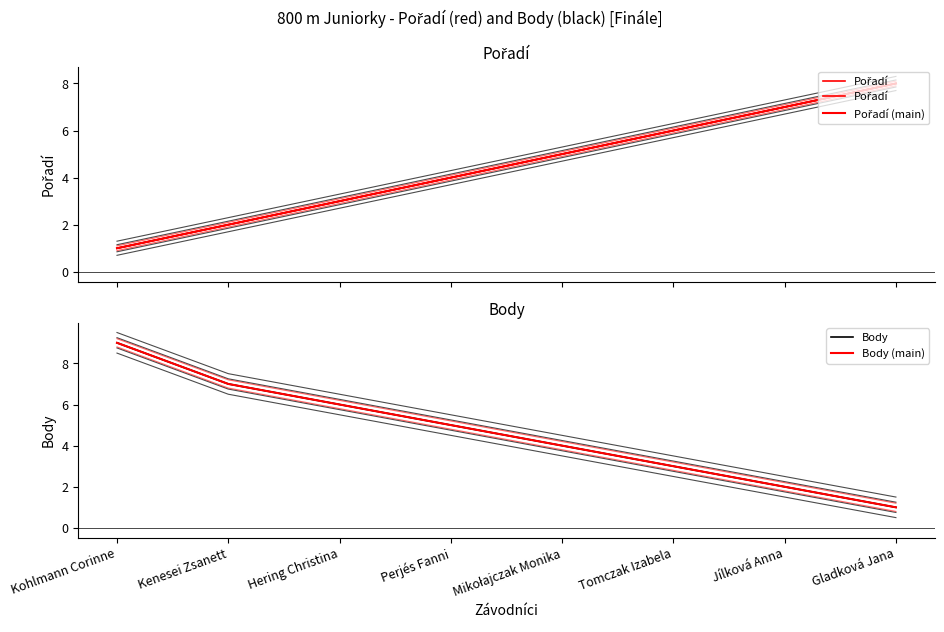

What is the maximum value shown in the chart?

9